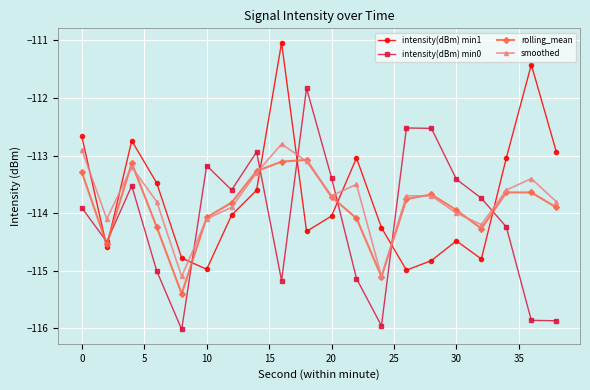

What is the value of the smoothed point at the 3rd from the left?

-113.2